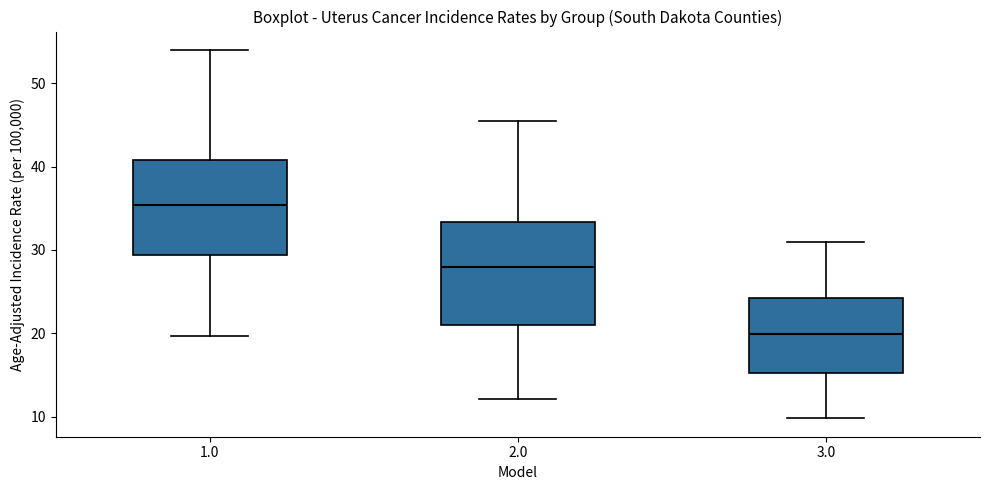

Where does the lower whisker of the box at x = 3.0 end on the y-axis? The values are not printed on the chart, so give them approximately, as read against the axis.

10